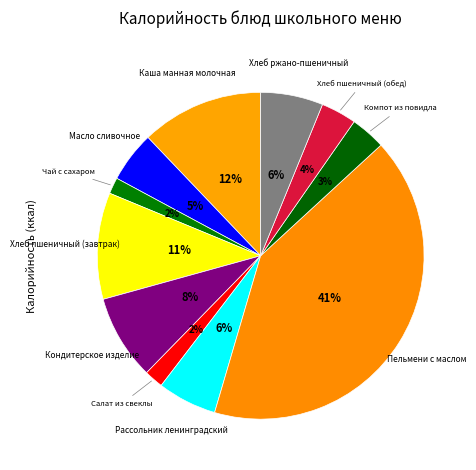

Is the sum of Хлеб ржано-пшеничный and Рассольник ленинградский greater than half?

No